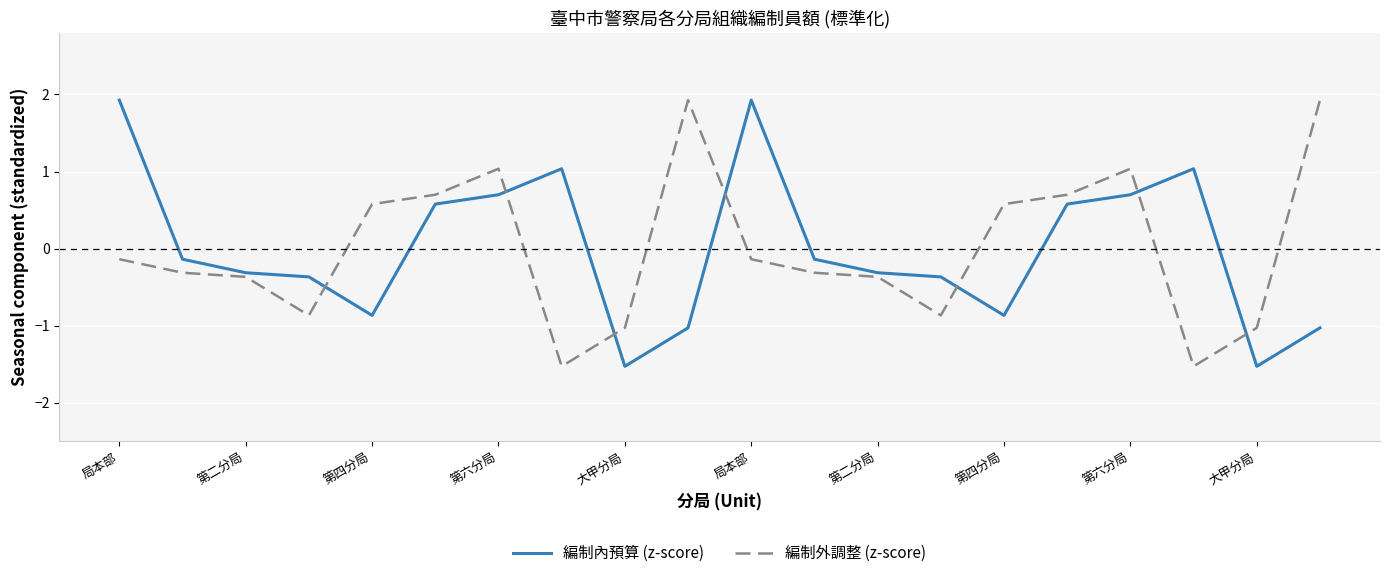

How many times do 編制內預算 (z-score) and 編制外調整 (z-score) cross each other?

7